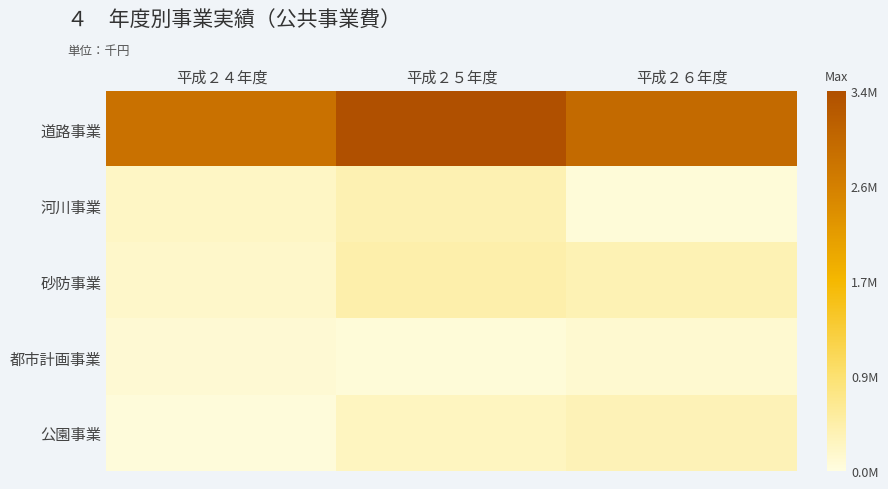

Between 平成２６年度 and 平成２５年度, which is larger?

平成２５年度